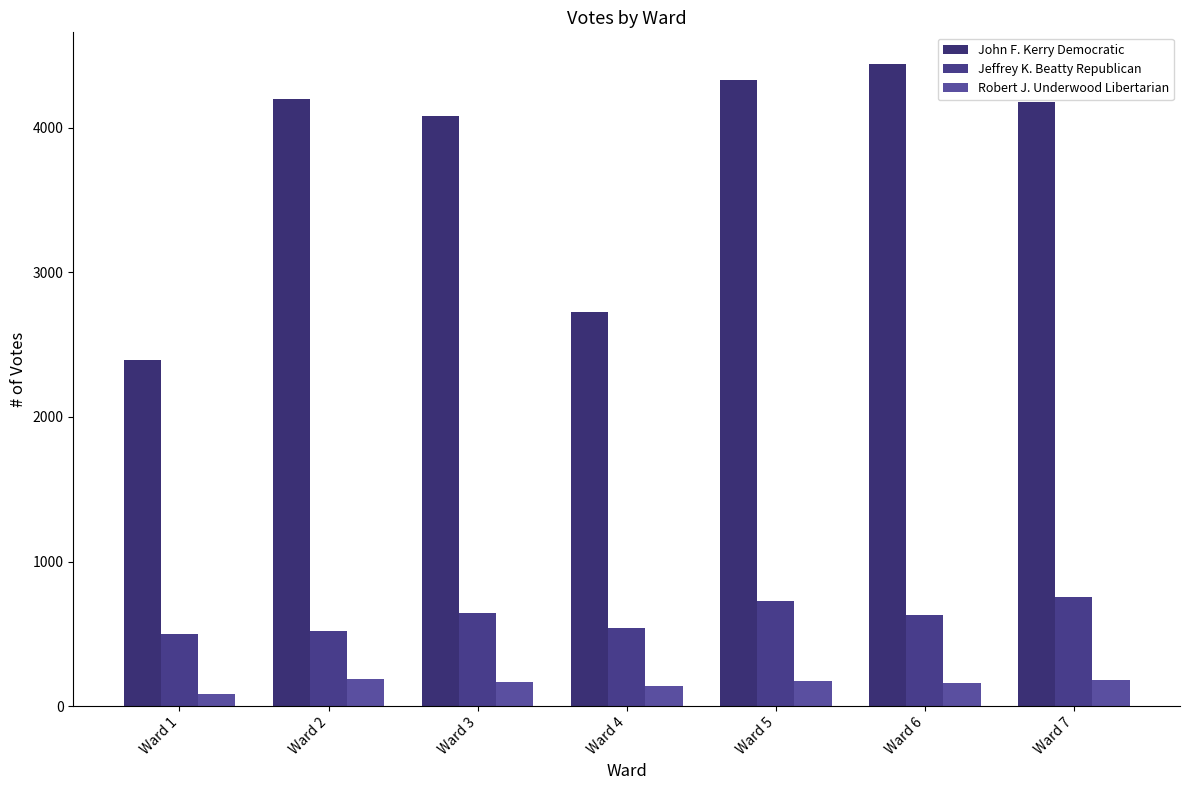

At how many categories does at least one series exceed 3448?

5